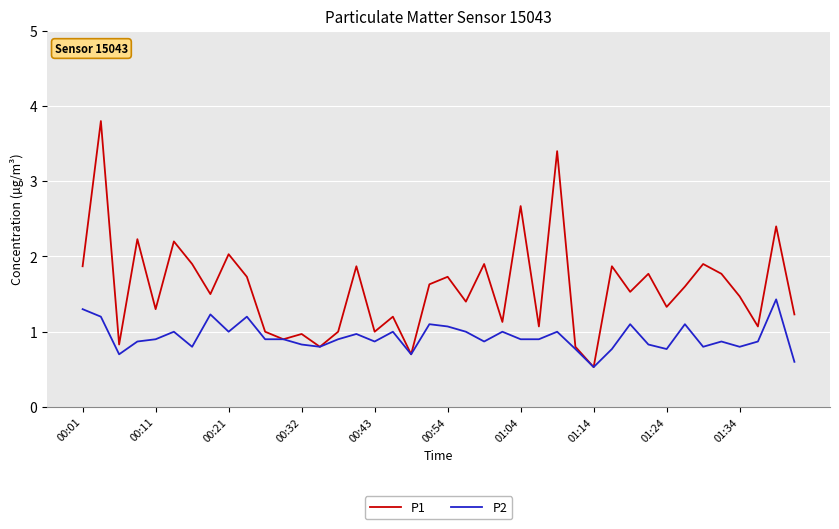

Which series has the widest spread of values?

P1